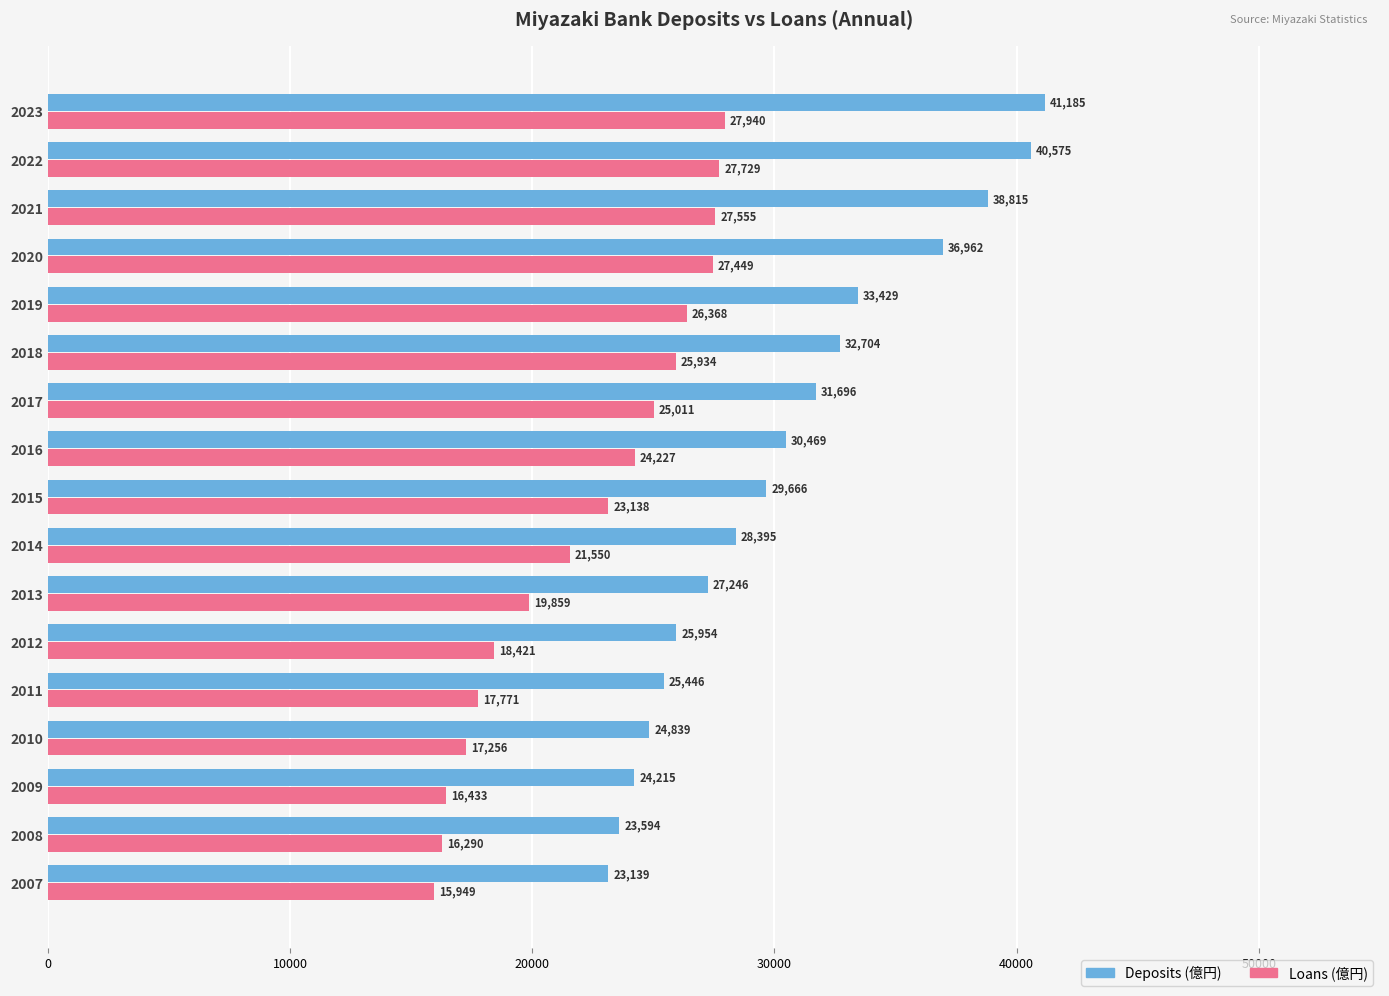

How many bars are there in total?

34